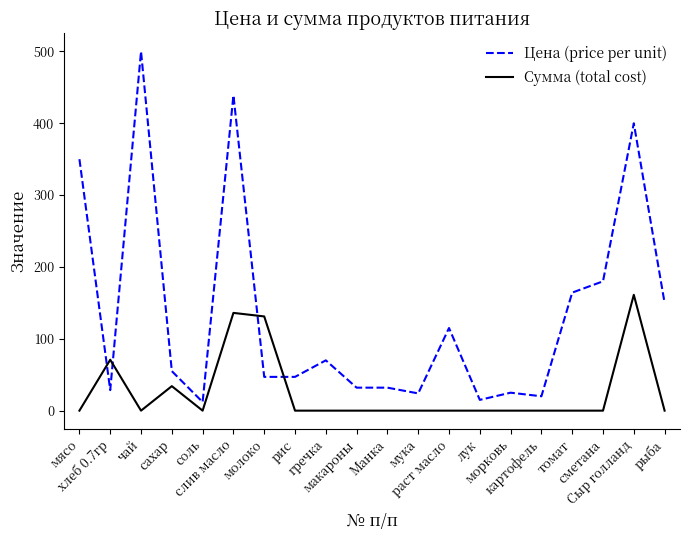

Which series has the widest spread of values?

Цена (price per unit)